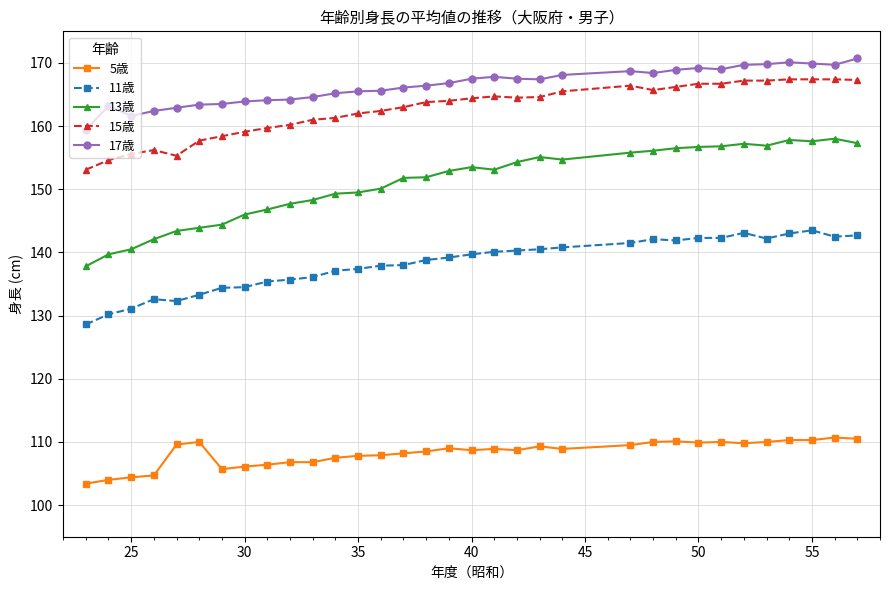

Which series has the largest range (max minus min)?

13歳